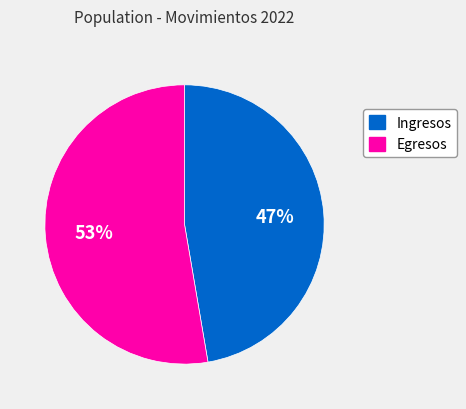

Which category has the biggest portion of the pie?

Egresos